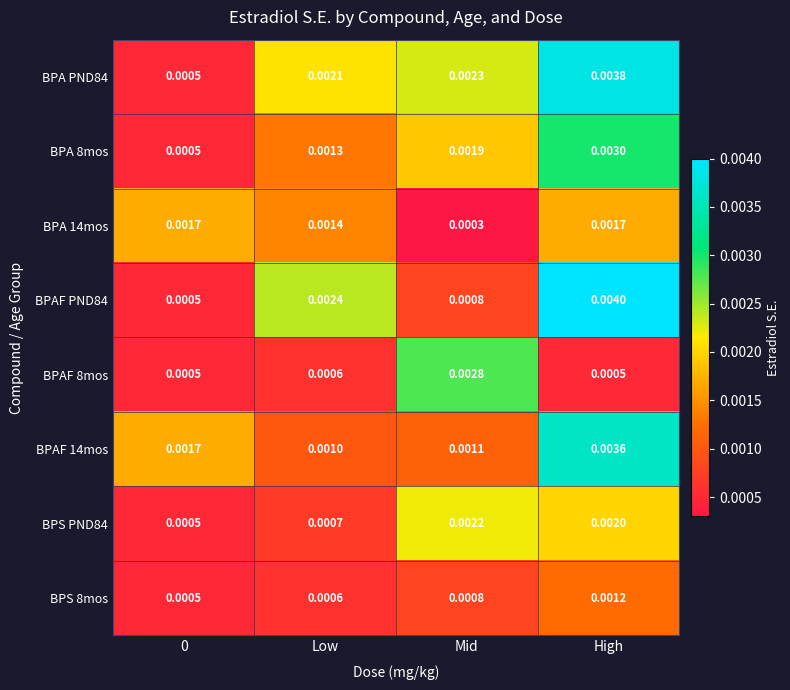

Which category has the highest value across all series?

High